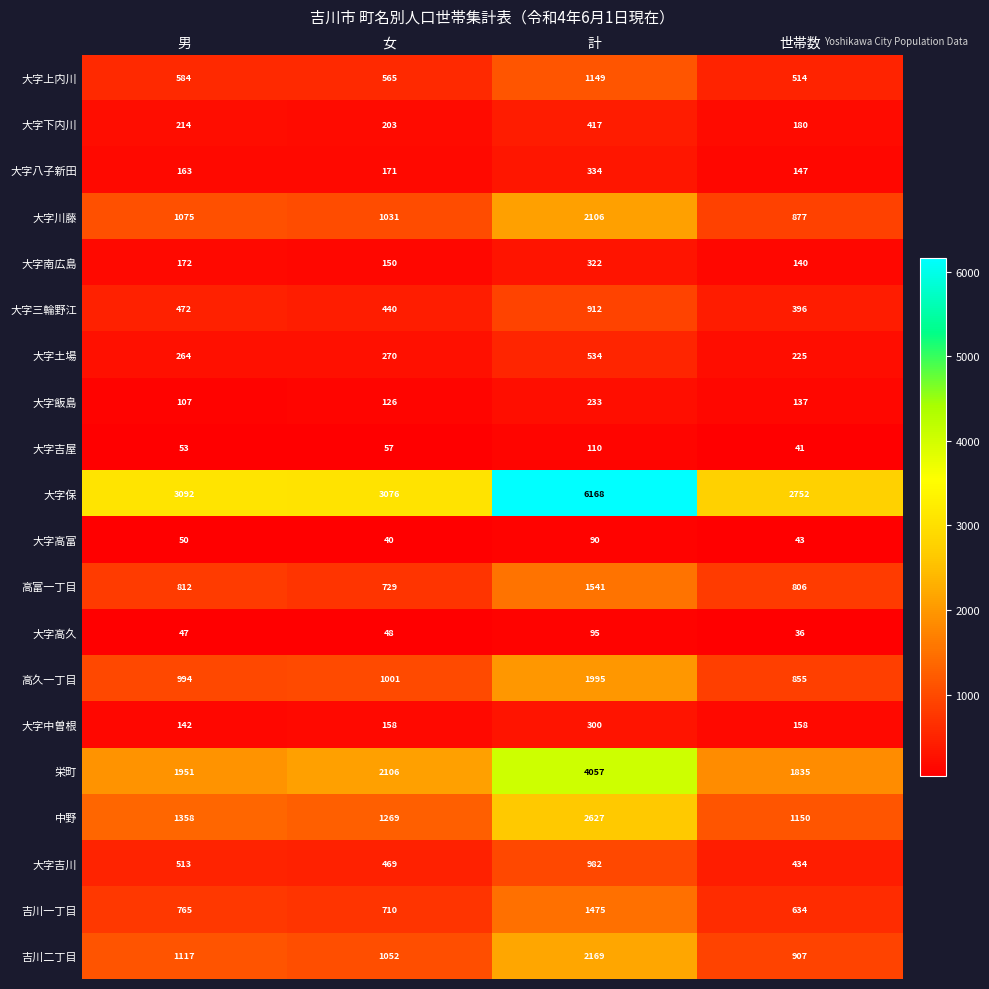

Where is 栄町 nearest to the value 2946?

女